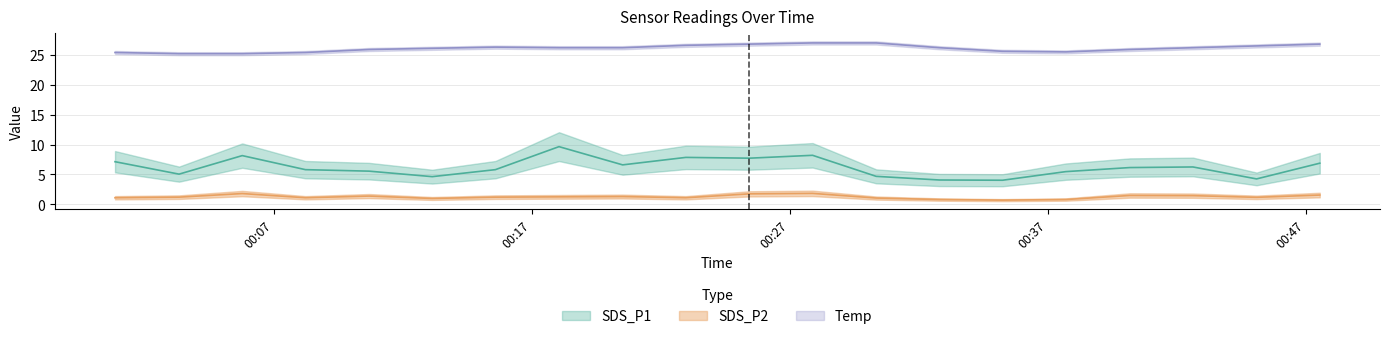

What is the difference between the Temp values at 2022/03/04 00:32:48 and 2022/03/04 00:35:15?

0.6